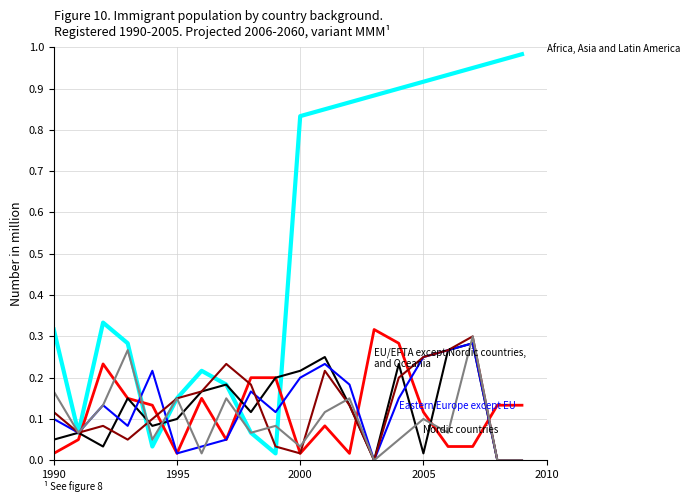

Does the chart display data point markers on the line(s)?

No